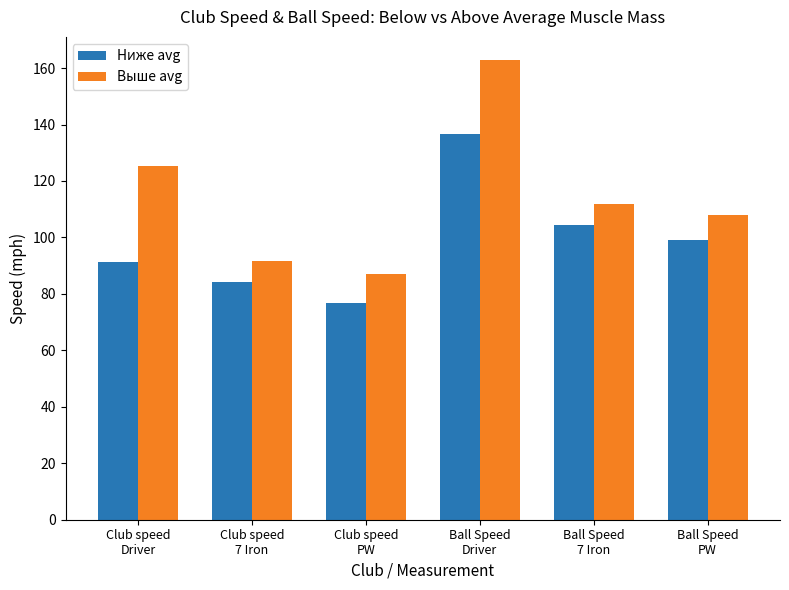

Read the Выше avg value at Ball Speed
PW.

108.0